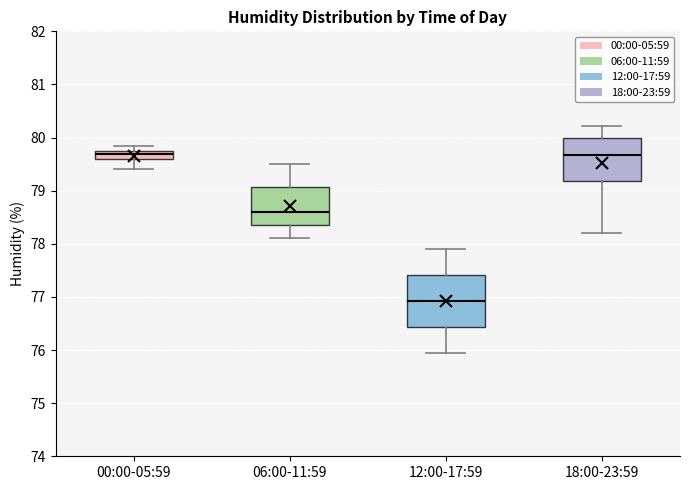

Reading left to right, transcribe this box plot: for each box, give where its median line is, the range the box spans, and where its two whiskers end, as read against the y-axis. The values are not printed on the chart, so give them approximately, as read against the axis.

00:00-05:59: median 79.7, box 79.6 to 79.8, whiskers 79.4 to 79.9
06:00-11:59: median 78.6, box 78.3 to 79.1, whiskers 78.1 to 79.5
12:00-17:59: median 76.9, box 76.4 to 77.4, whiskers 76.0 to 77.9
18:00-23:59: median 79.7, box 79.2 to 80.0, whiskers 78.2 to 80.2